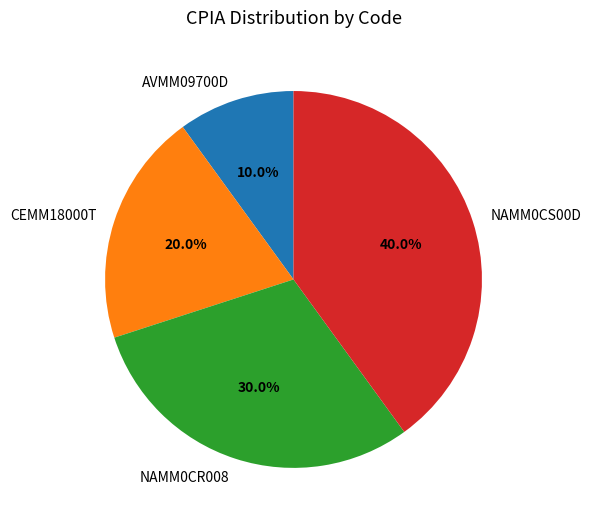

How much of the chart is everything except NAMM0CS00D?

60.0%